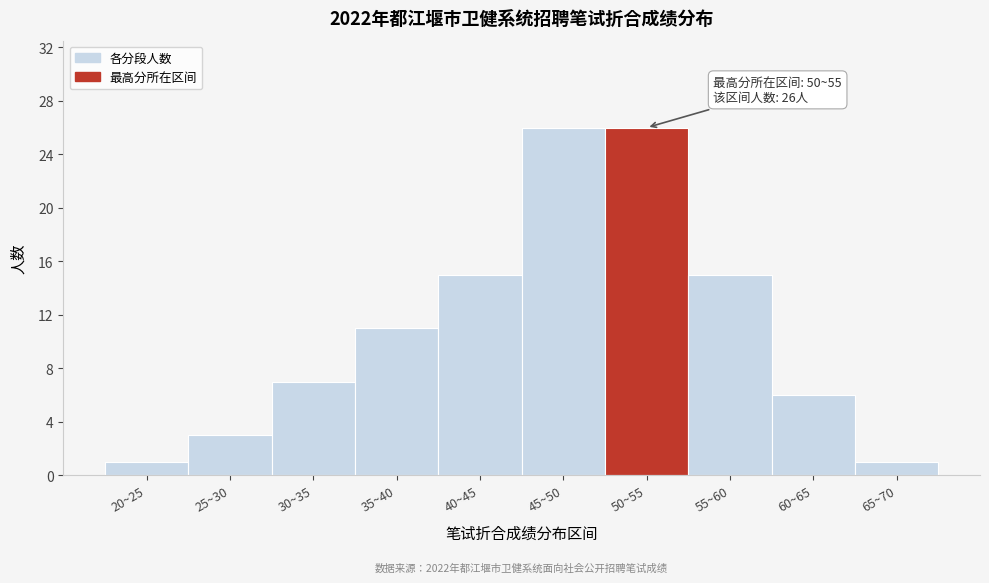

Reading left to right, list all the values displayed in this chart.

1	3	7	11	15	26	26	15	6	1